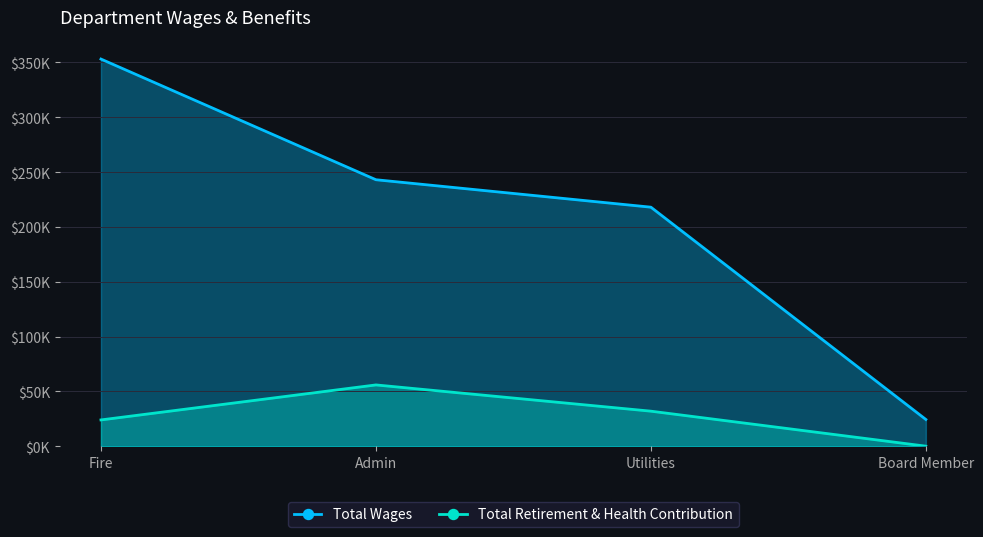

How many interior local peaks does the Total Retirement & Health Contribution series have?

1